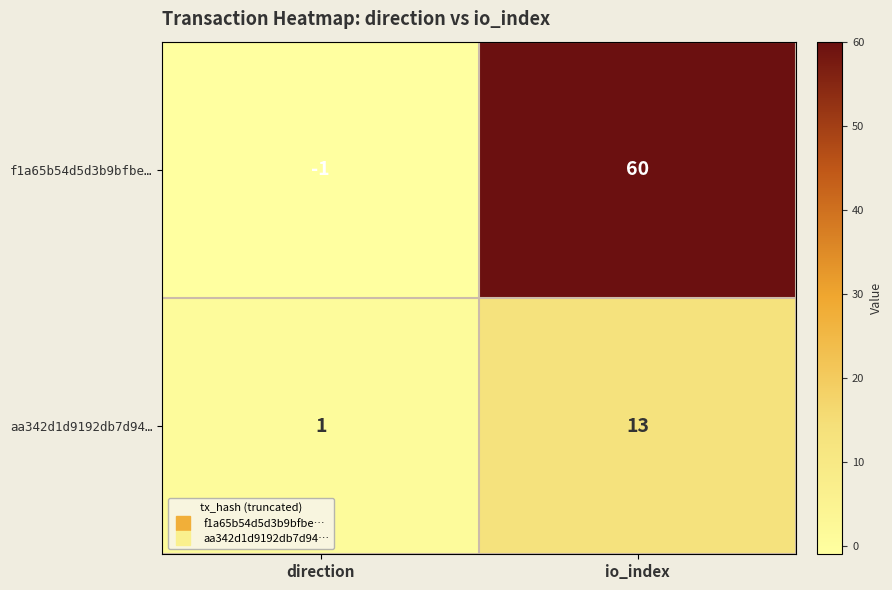

What is the highest value of the f1a65b54d5d3b9bfbe… series?

60